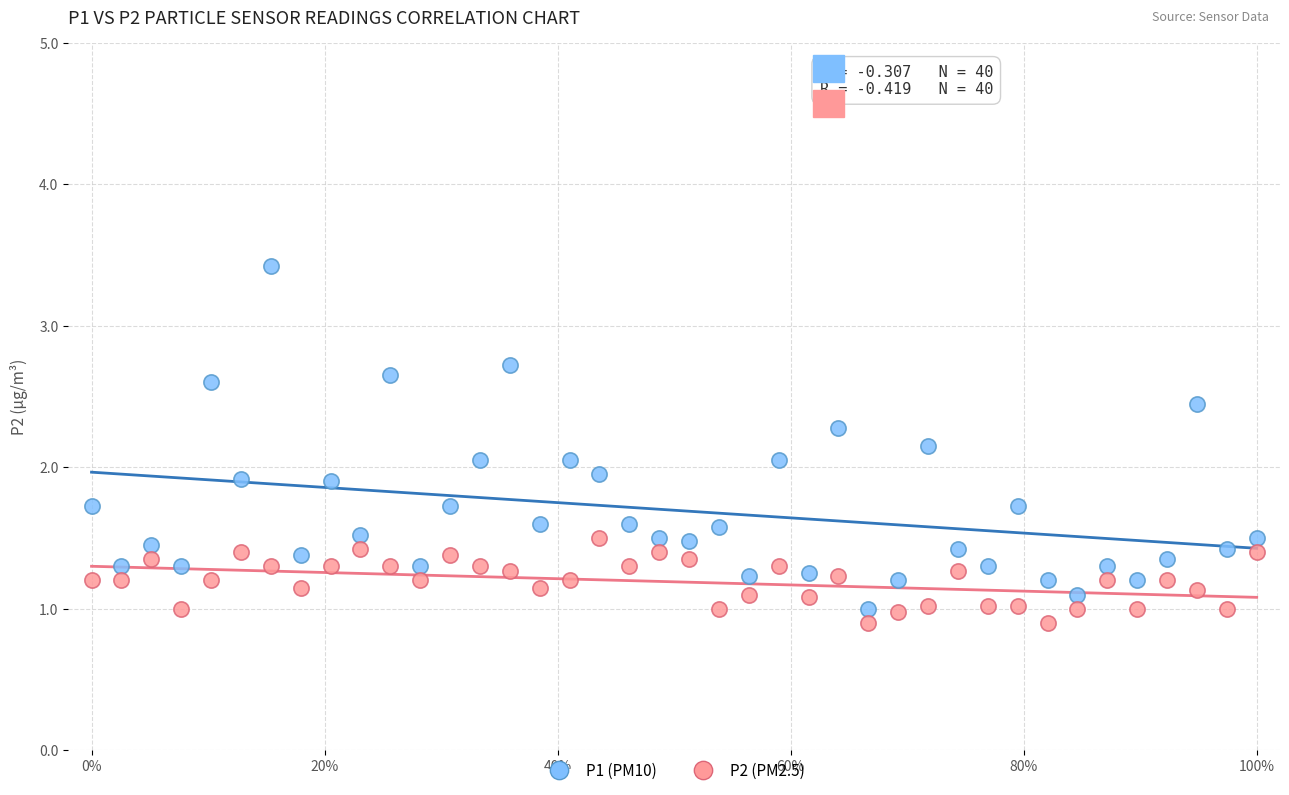

Which series reaches the maximum Y coordinate?

P1 (PM10)